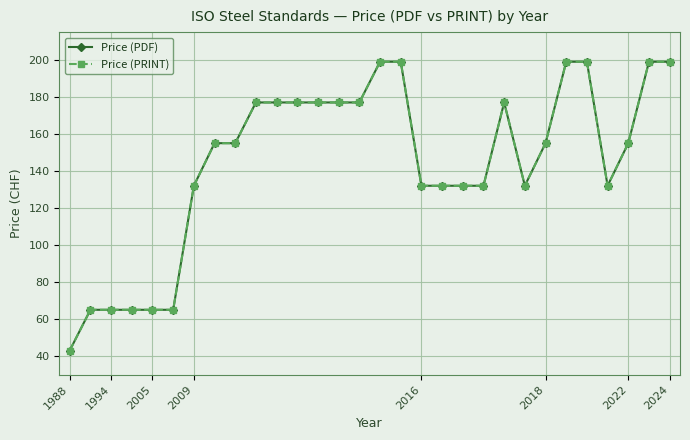

Count the Price (PDF) values in the range 132 to 177.

18